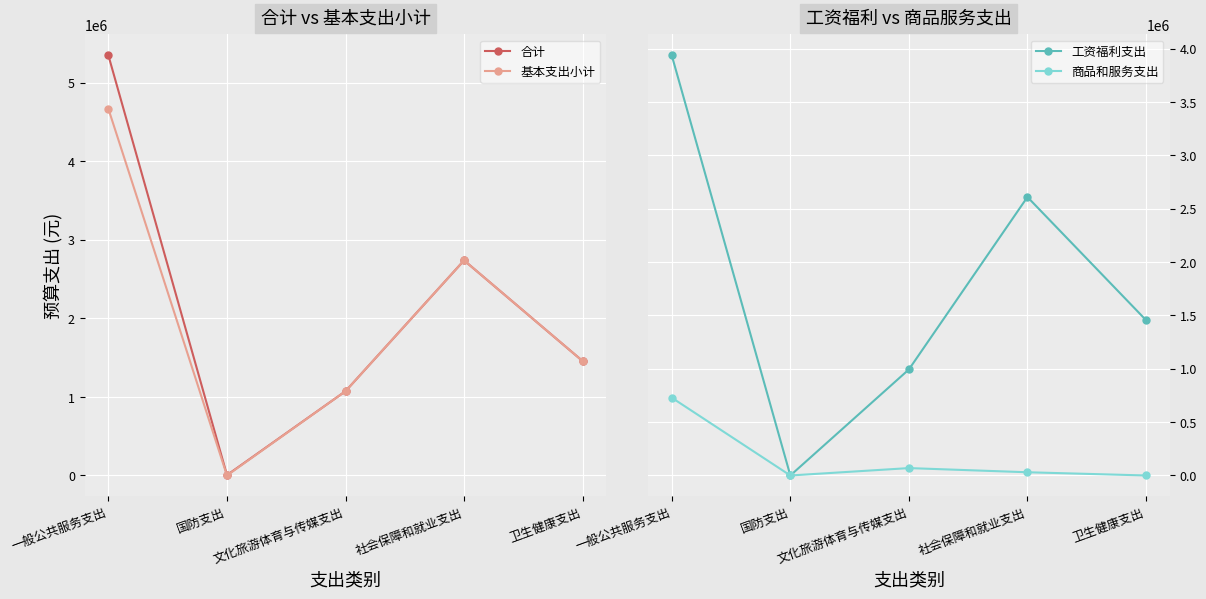

The 商品和服务支出 series shows 1007326.7 at 一般公共服务支出. True or false?

False